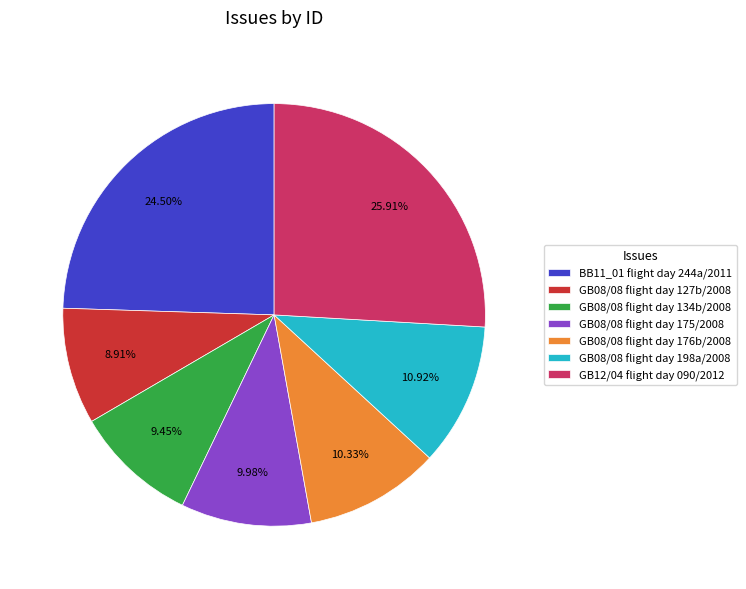

To the nearest percent, what is the combined percentage of GB08/08 flight day 134b/2008 and GB08/08 flight day 198a/2008?

20%